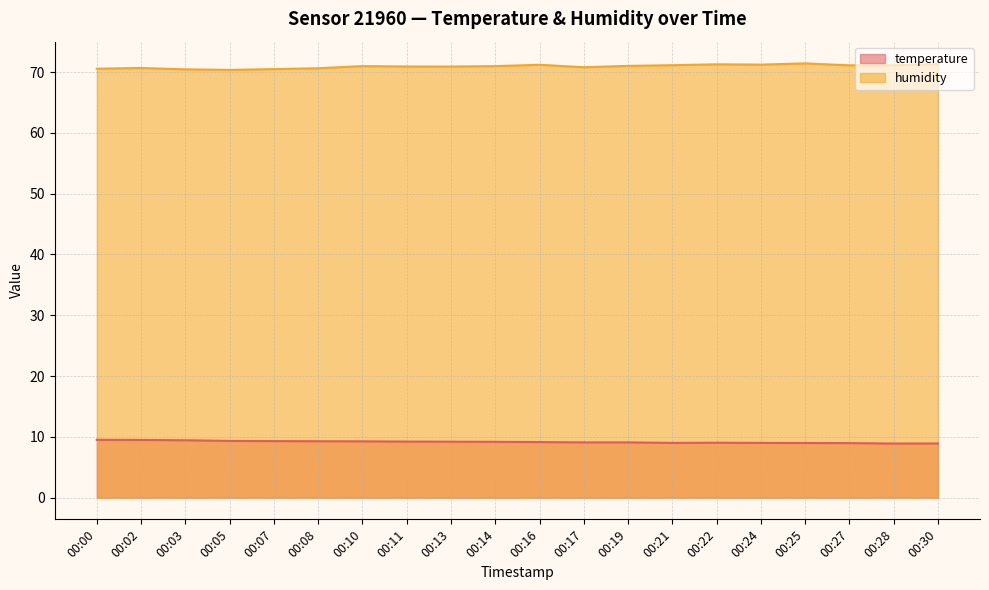

How many lines are shown in the chart?

2